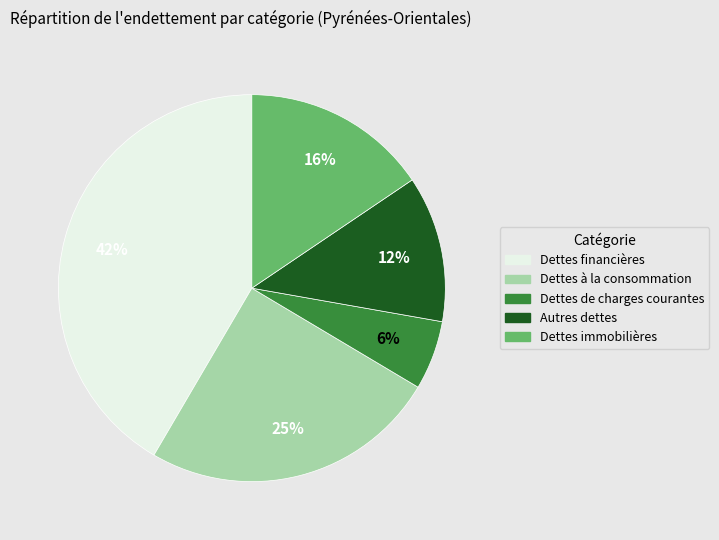

How many slices are in this pie chart?

5